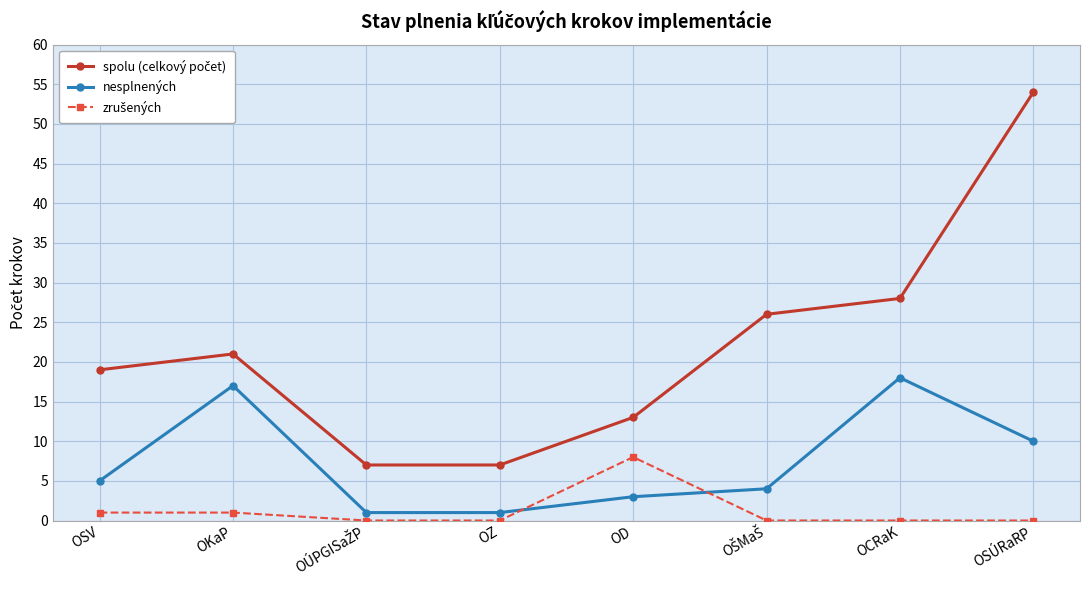

What is the difference between the maximum and minimum values in the nesplnených series?

17